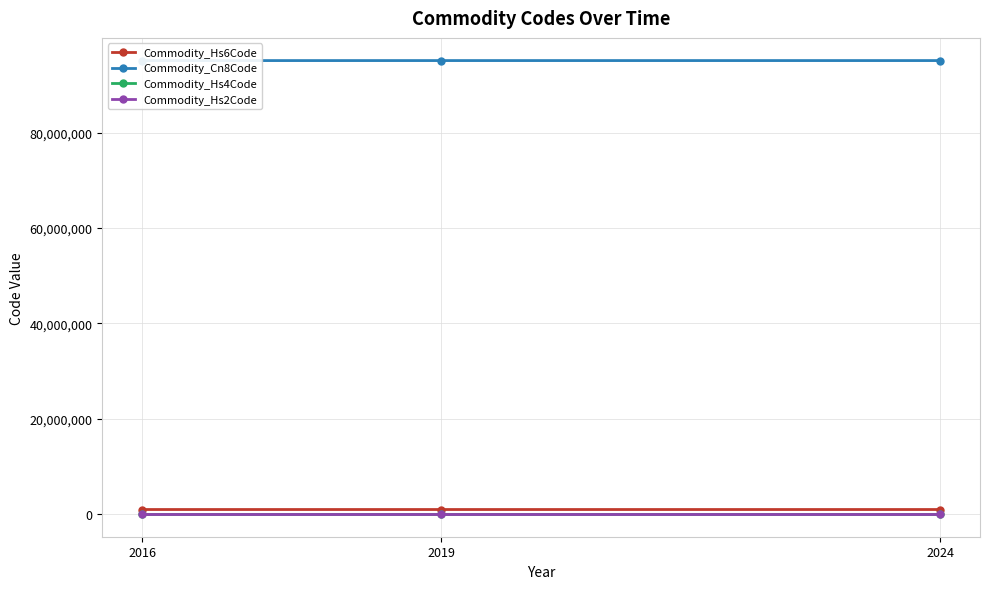

At which category is the sum across all series the highest?

2019